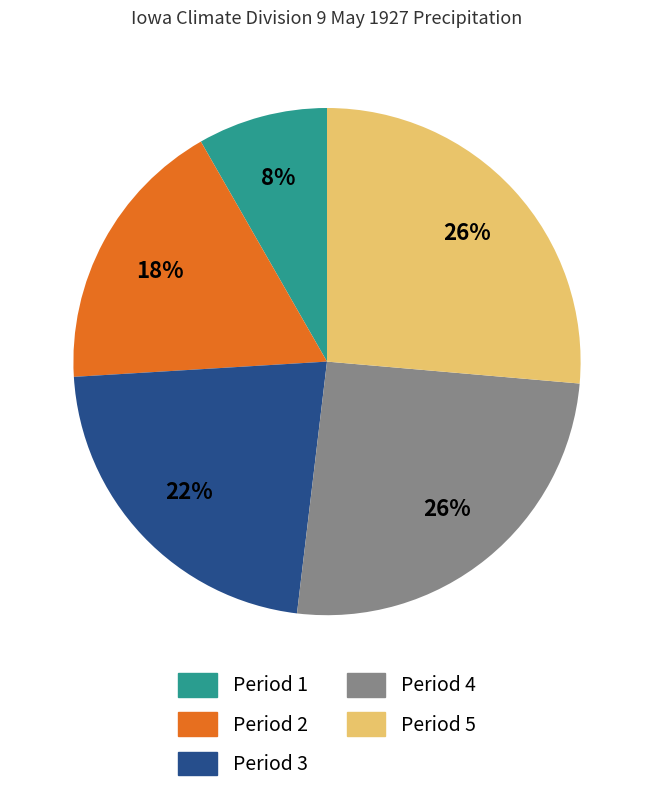

Which slice is the smallest?

Period 1